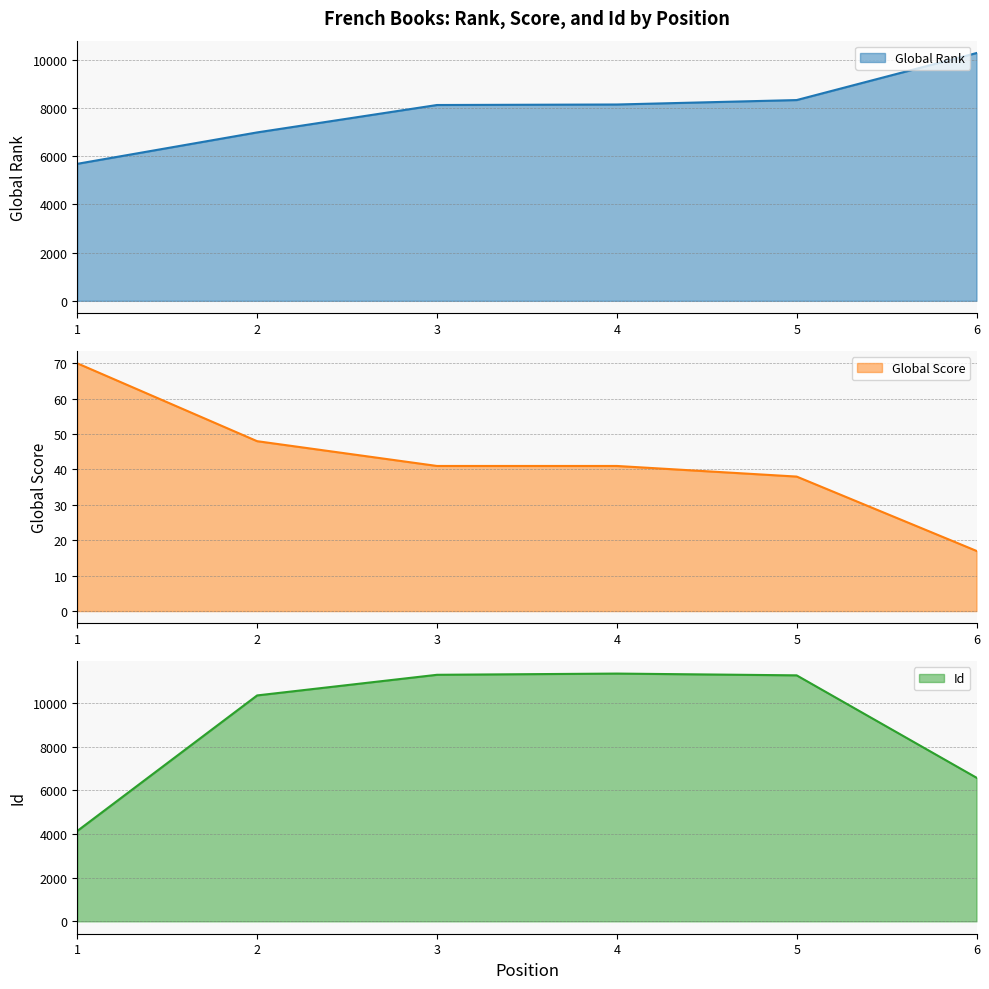

What is the difference between the Global Rank values at 5 and 3?

205